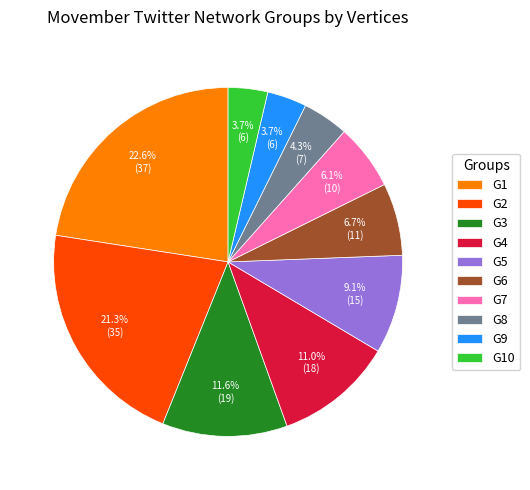

What portion of the pie excludes G3?

88.4%